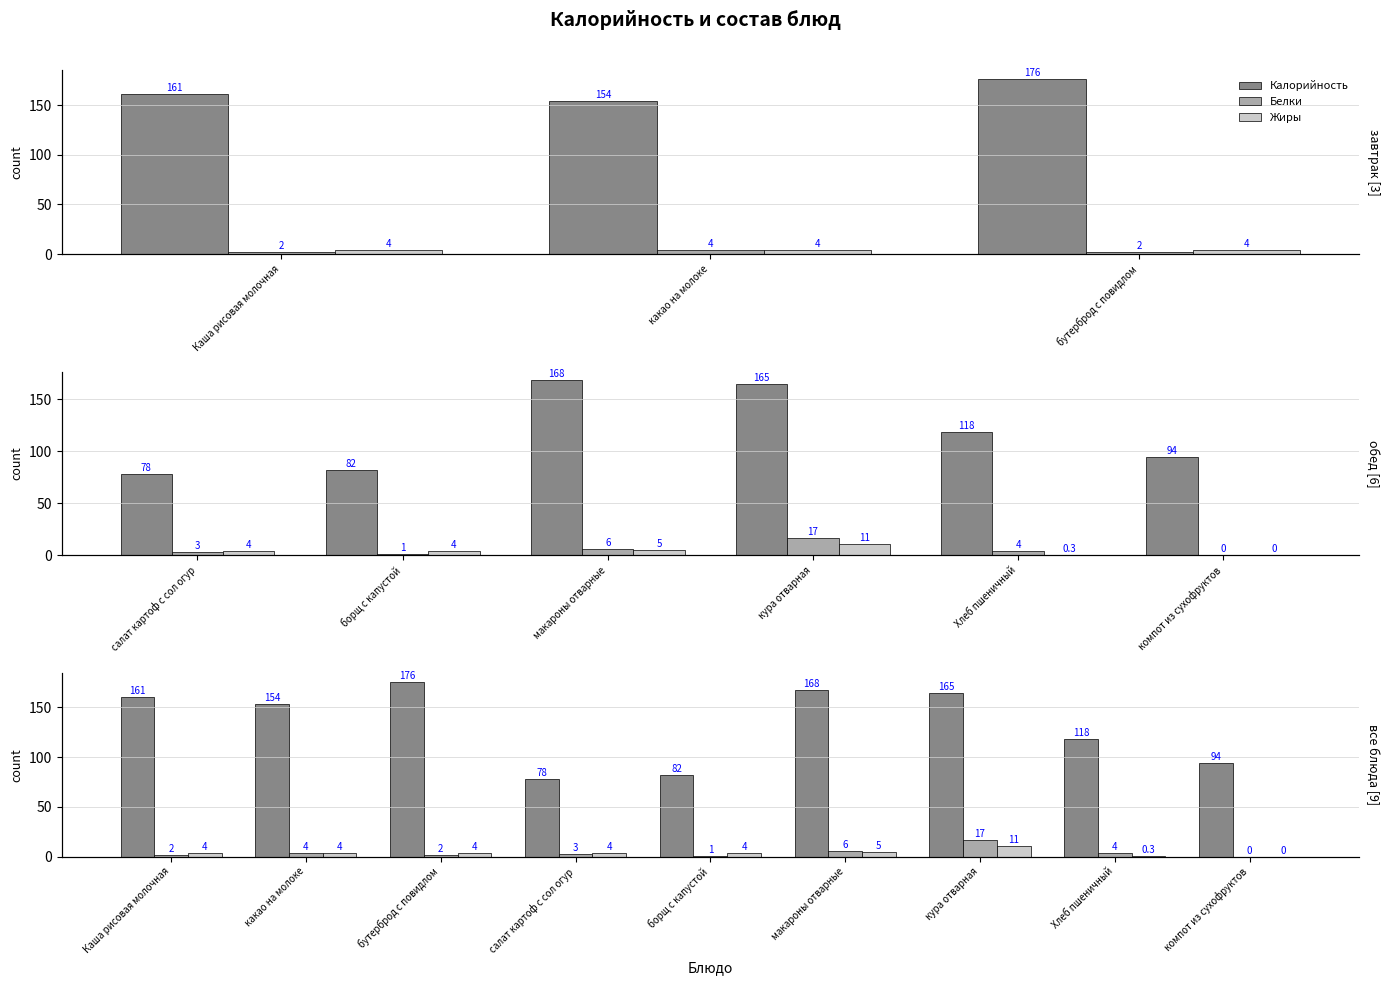

Where does the Белки series first go above 3?

какао на молоке